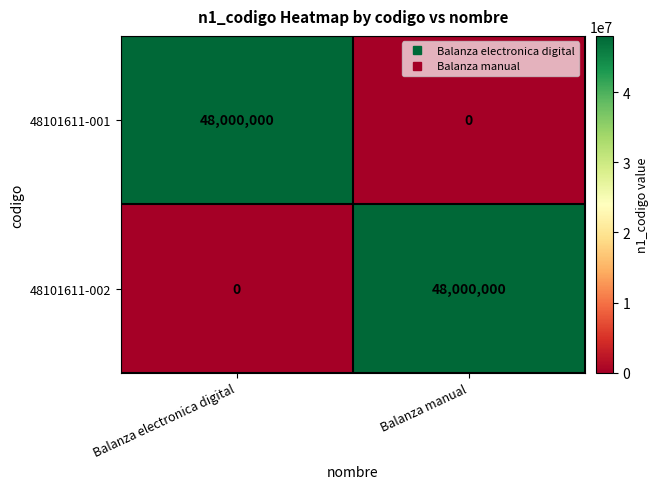

What is the sum of all 48101611-002 values?

48000000